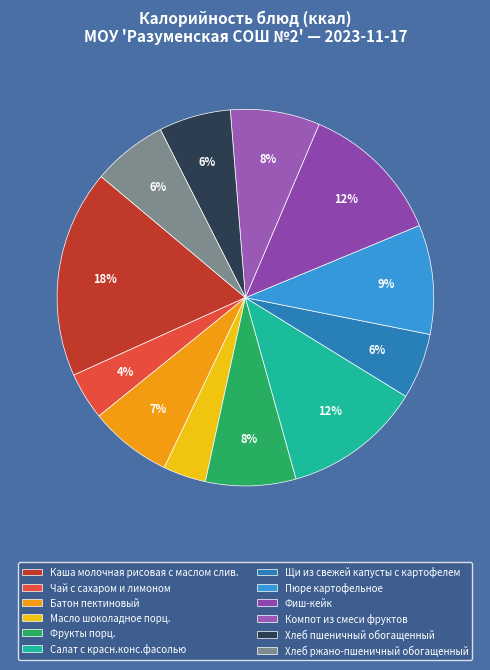

How much of the chart is everything except Масло шоколадное порц.?

96.3%